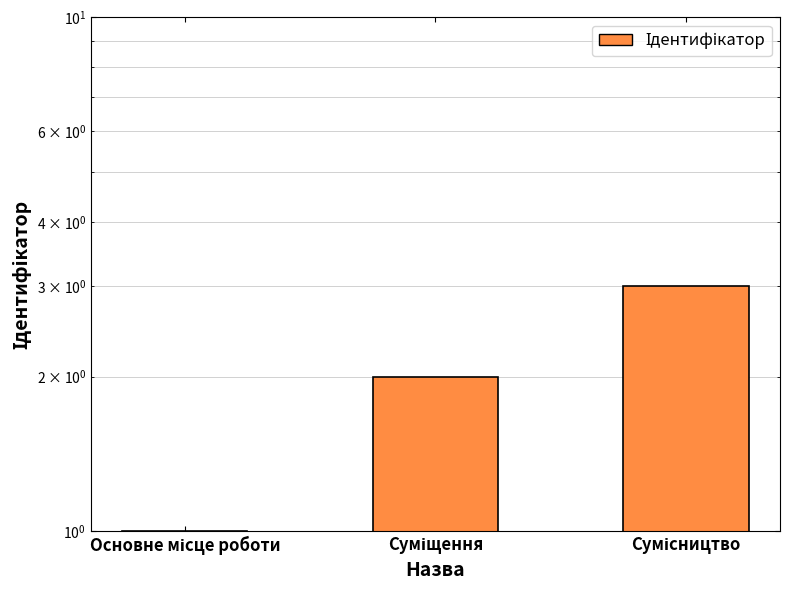

What is the value of the 2nd bar from the left?

2